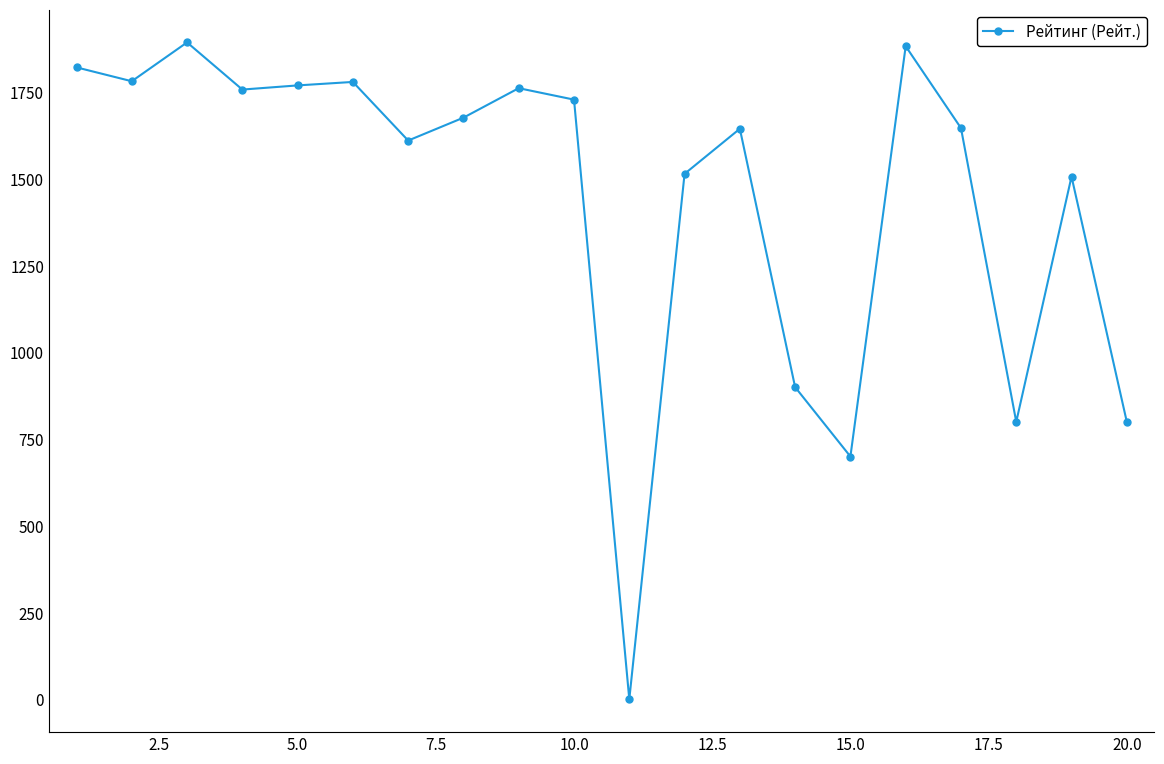

How many interior local peaks (higher than both neighbors) does the data have?

6